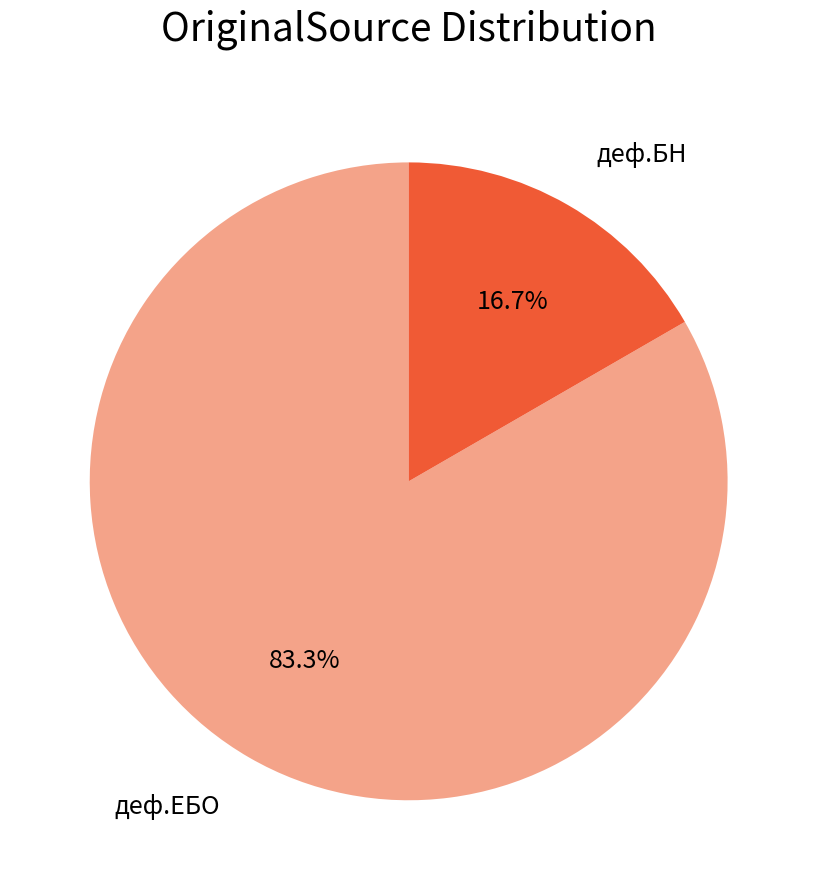

Is there a majority slice in this chart?

Yes